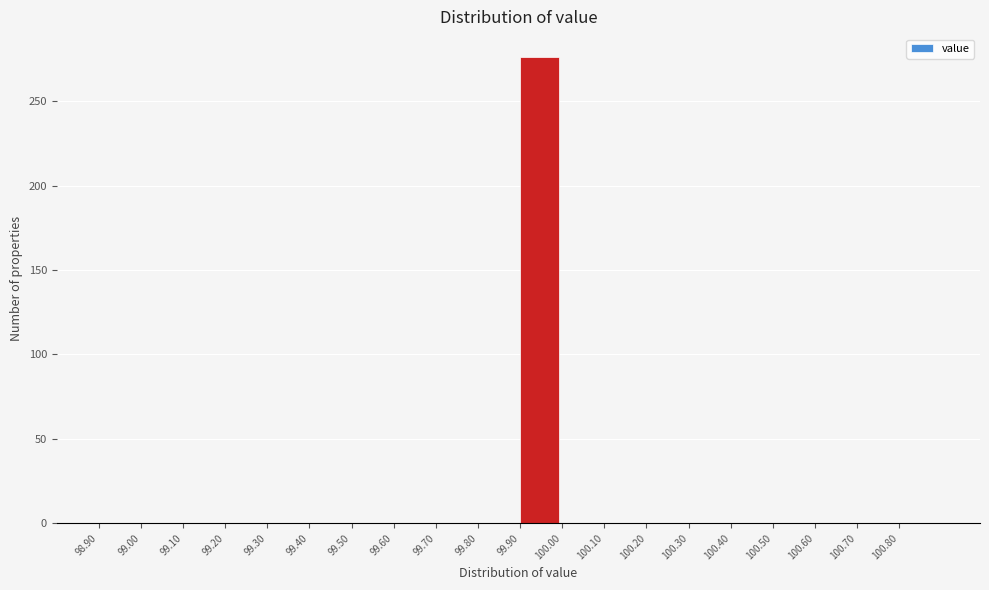

Reading left to right, list every bar in this chart as the range it spans on the x-axis followed by its height. The values are not printed on the chart, so give them approximately, as read against the axis.

98.9 to 99.0: 0
99.0 to 99.1: 0
99.1 to 99.2: 0
99.2 to 99.3: 0
99.3 to 99.4: 0
99.4 to 99.5: 0
99.5 to 99.6: 0
99.6 to 99.7: 0
99.7 to 99.8: 0
99.8 to 99.9: 0
99.9 to 100.0: 275
100.0 to 100.1: 0
100.1 to 100.2: 0
100.2 to 100.3: 0
100.3 to 100.4: 0
100.4 to 100.5: 0
100.5 to 100.6: 0
100.6 to 100.7: 0
100.7 to 100.8: 0
100.8 to 100.9: 0